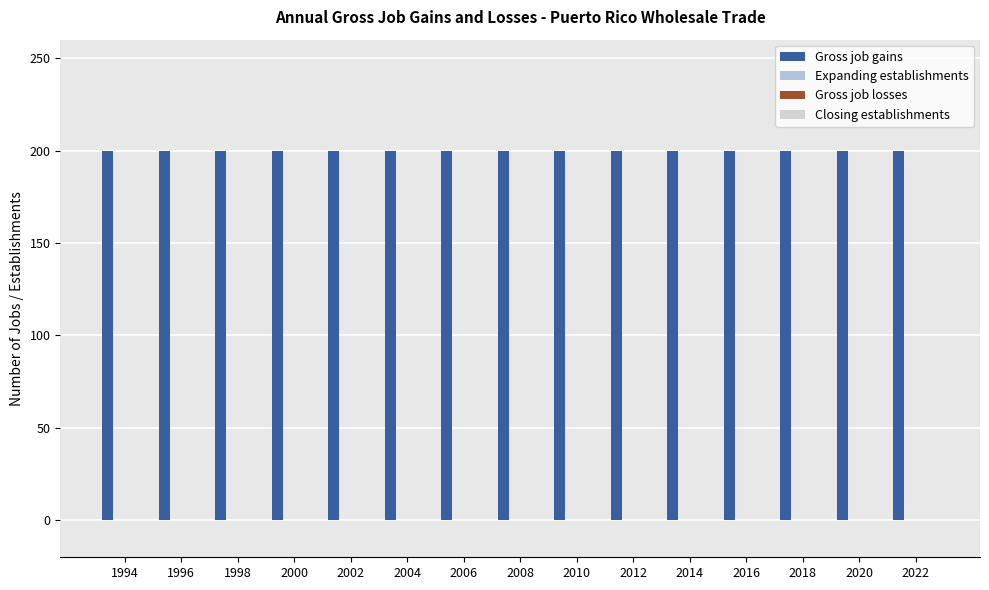

Reading left to right, extract all data points from this chart.

Gross job gains: 200	200	200	200	200	200	200	200	200	200	200	200	200	200	200
Expanding establishments: 0	0	0	0	0	0	0	0	0	0	0	0	0	0	0
Gross job losses: 0	0	0	0	0	0	0	0	0	0	0	0	0	0	0
Closing establishments: 0	0	0	0	0	0	0	0	0	0	0	0	0	0	0